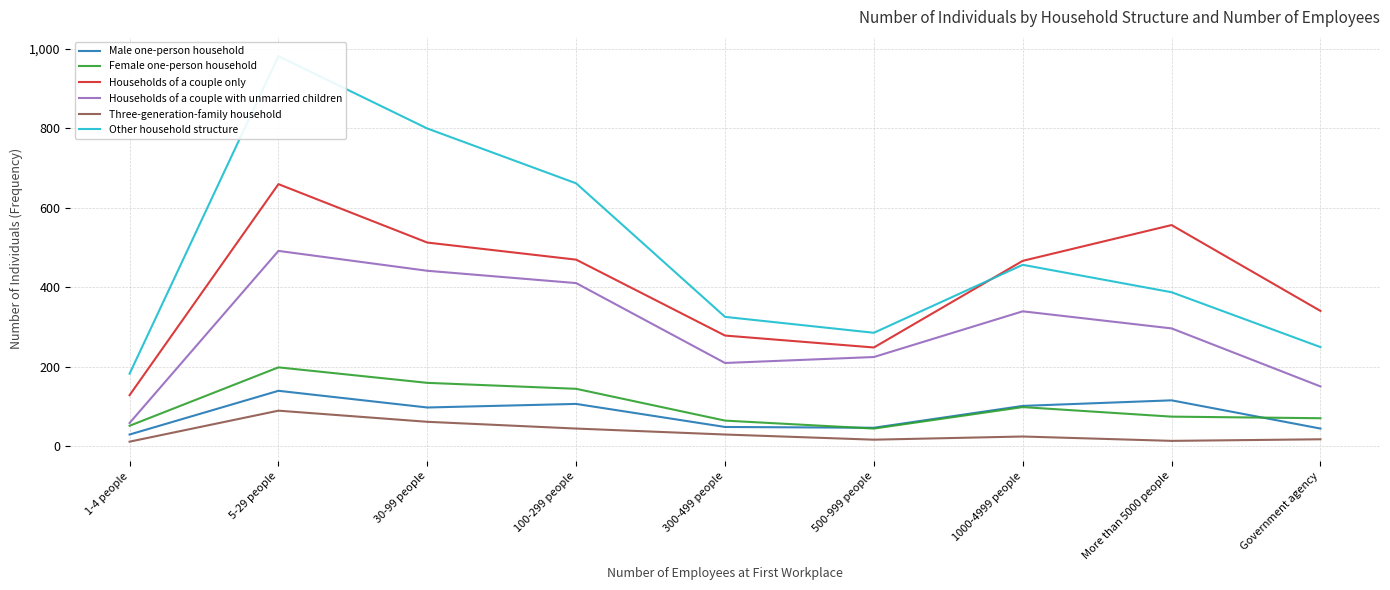

Is it true that Households of a couple with unmarried children equals 88 at 1000-4999 people?

False